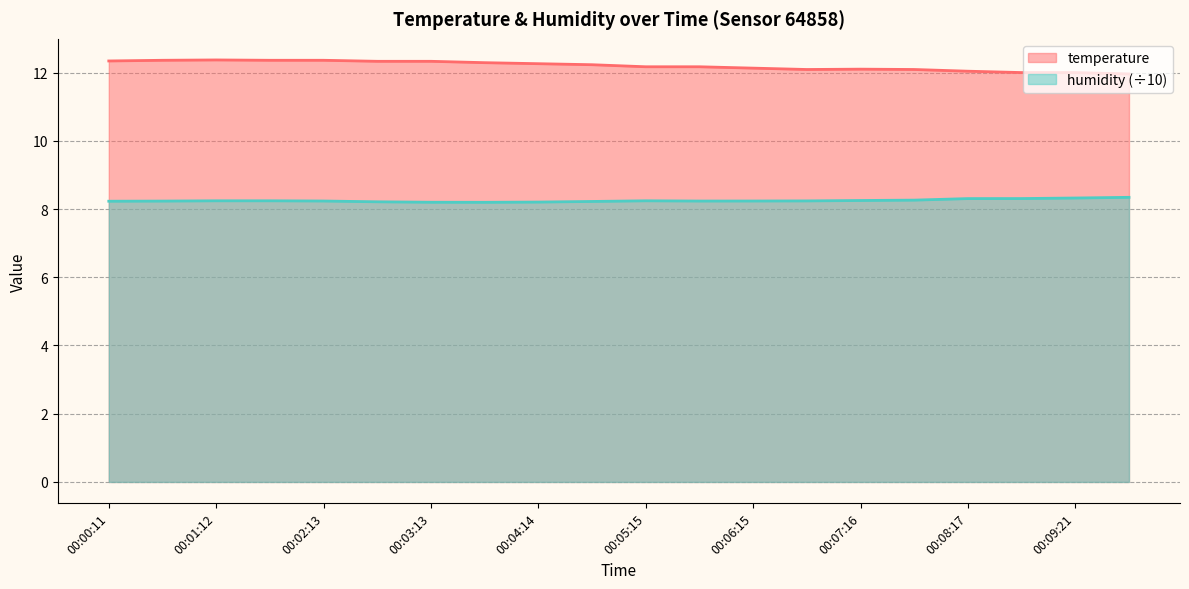

What is the difference between the maximum and minimum values in the humidity series?

0.1